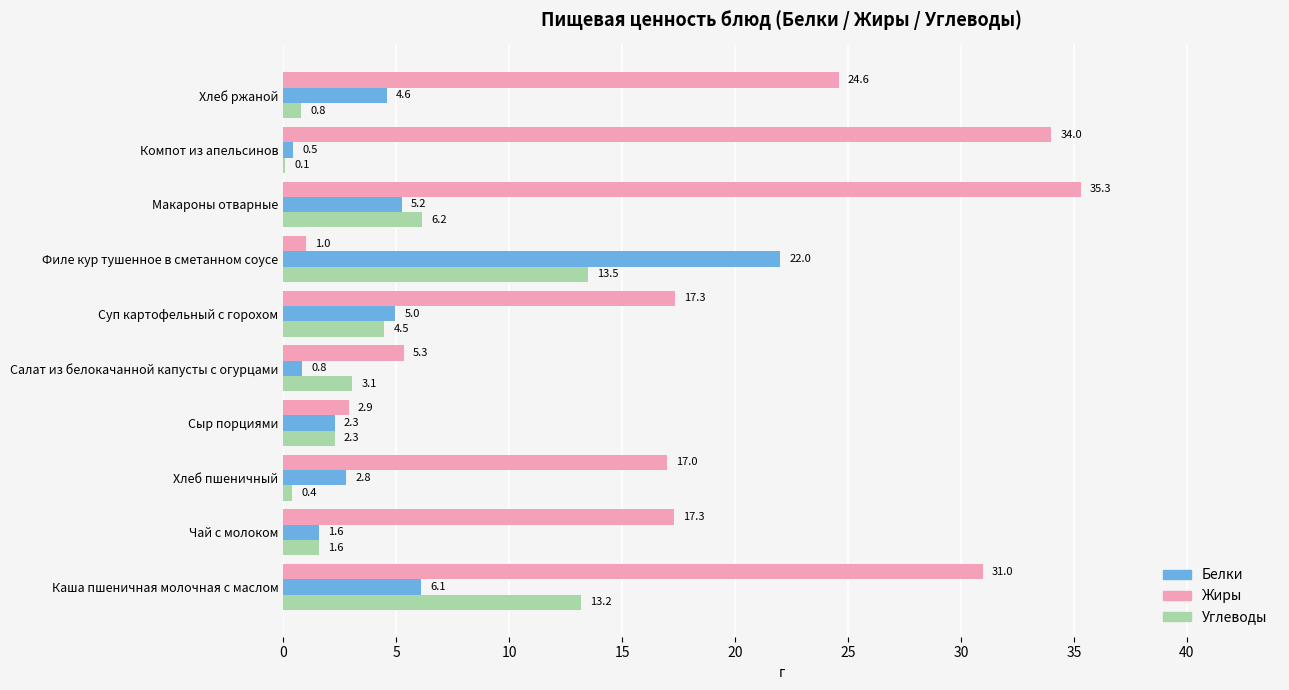

At which label is Белки closest to 11?

Каша пшеничная молочная с маслом